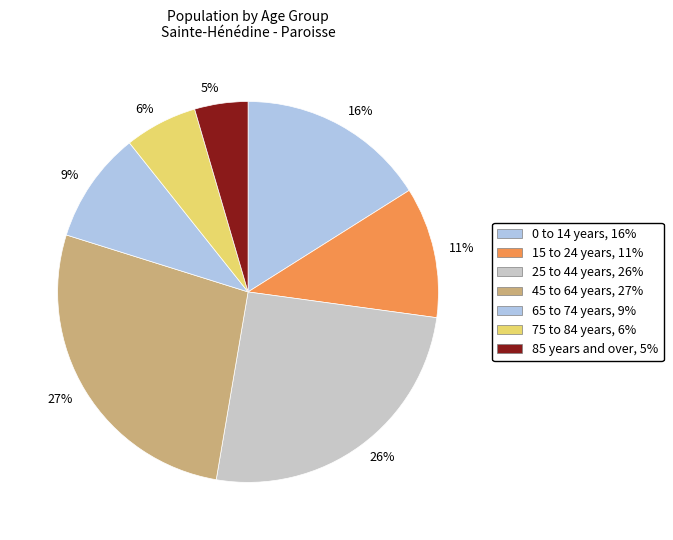

Which slice is the largest?

27%